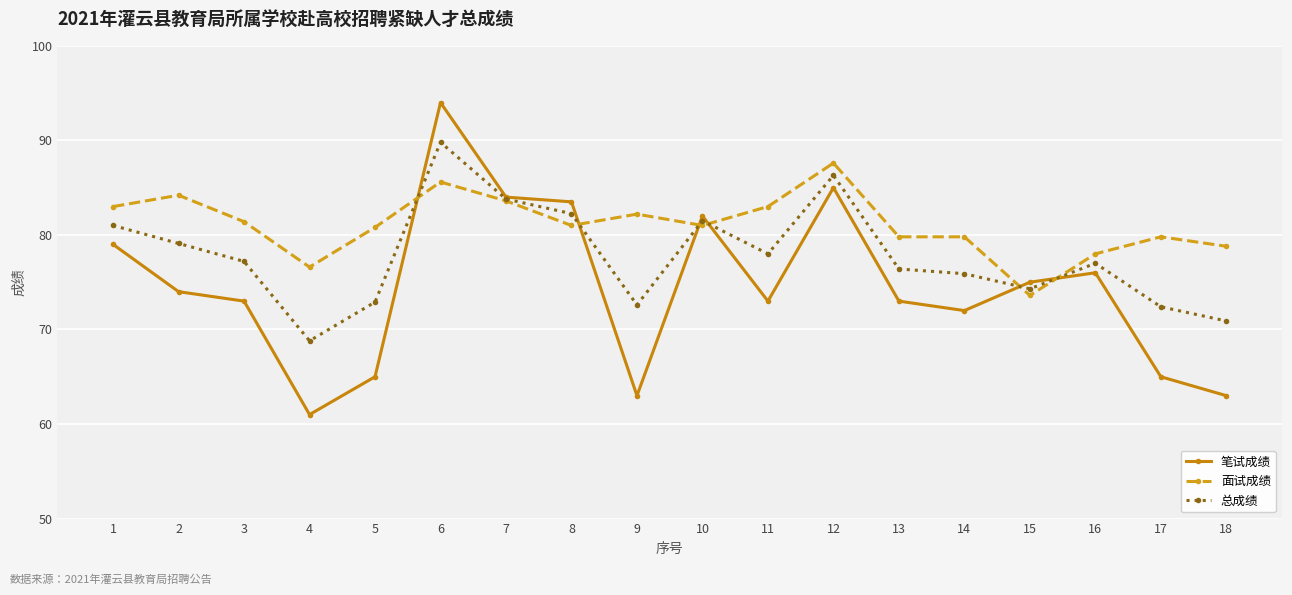

What is the value of the 总成绩 point at the 17th from the left?

72.4